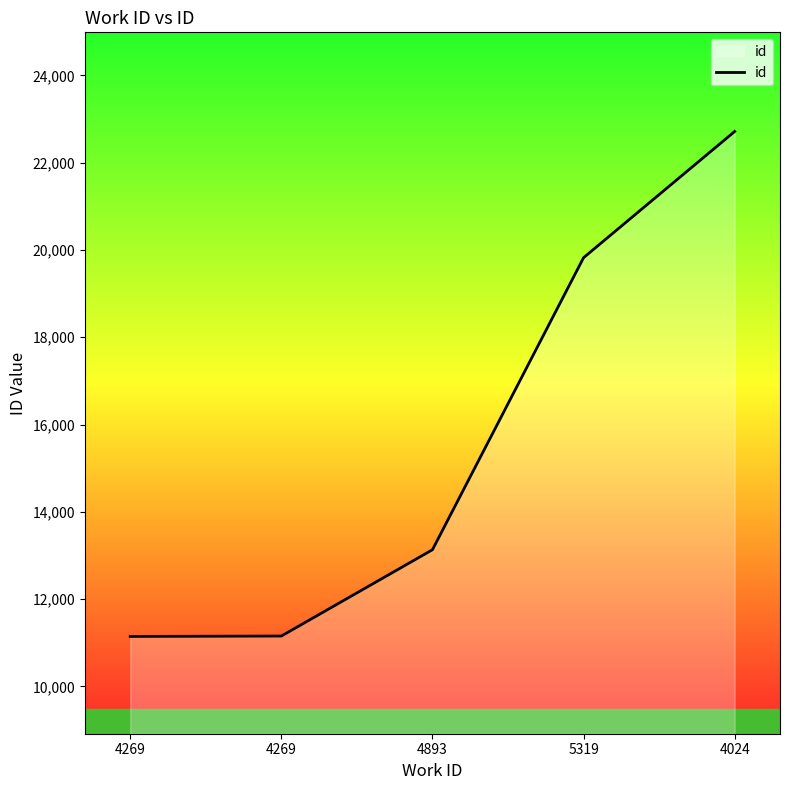

What is the sum of all values?

77966